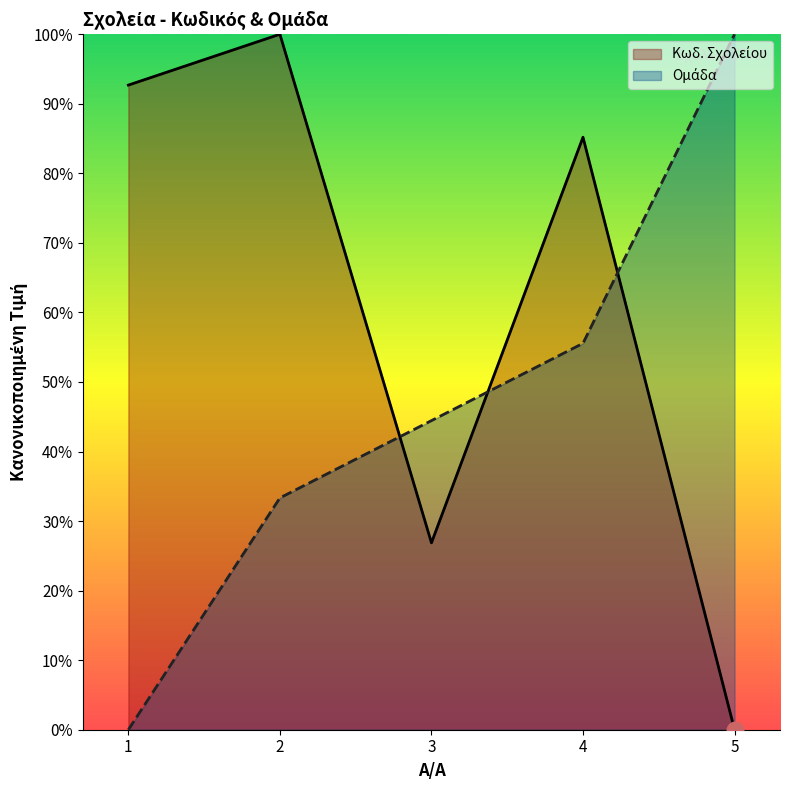

What is the difference between the highest and lowest values at 4?

29.6